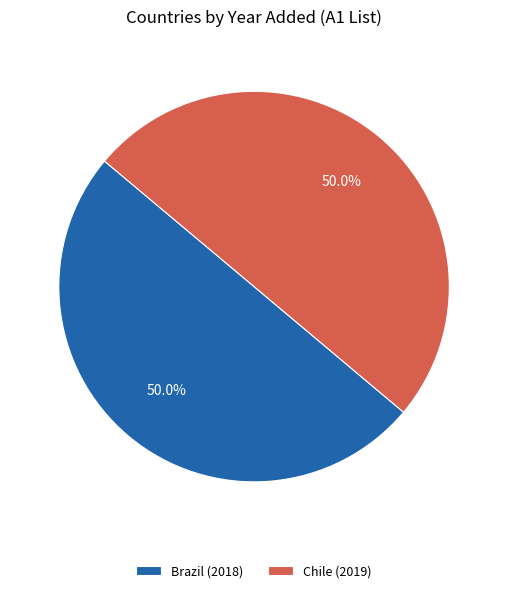

The Brazil slice represents 50% of the pie. True or false?

True